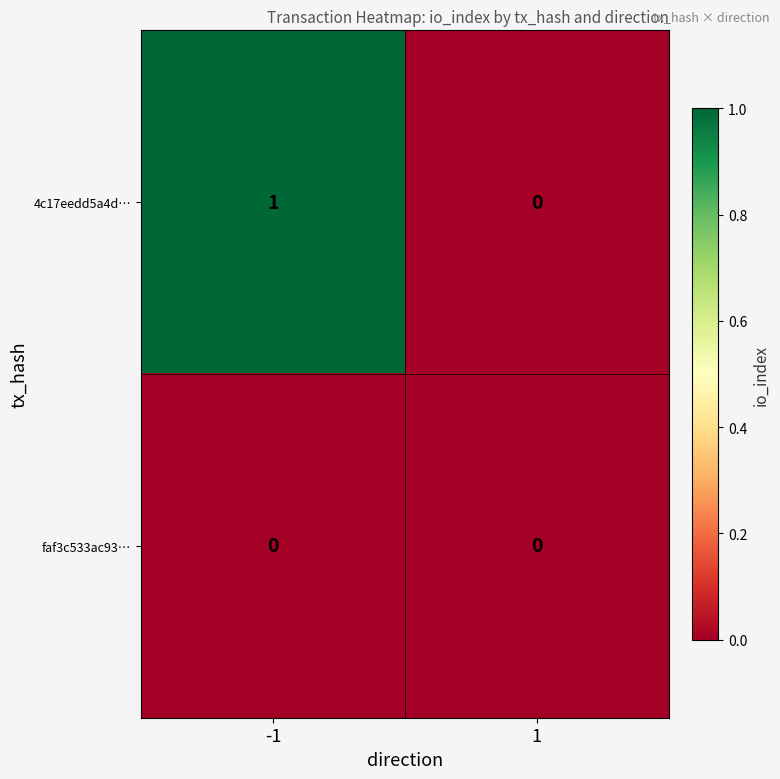

Rank the series at -1 from lowest to highest value.

faf3c533ac93…, 4c17eedd5a4d…